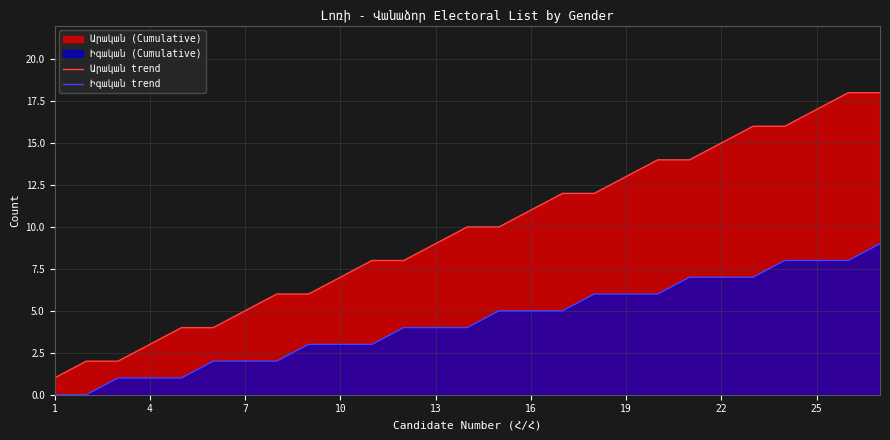

Which has a higher value, 13 or 13?

13